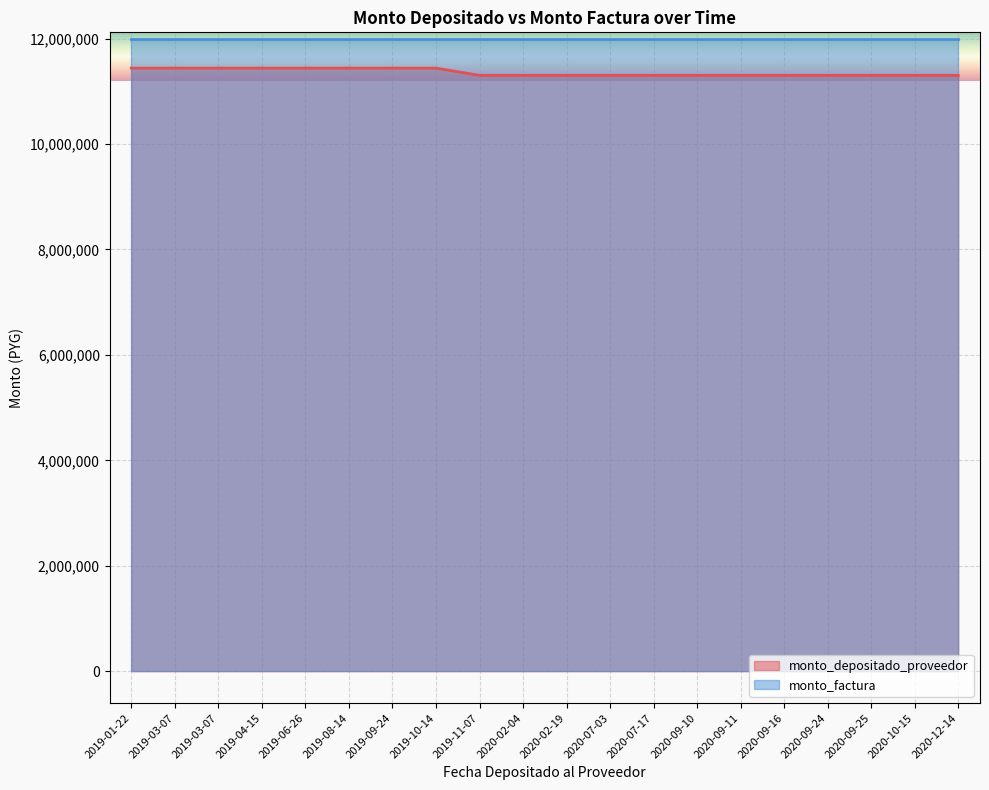

Approximately how many times larger is the value at 2020-07-17 compared to 2020-09-10?

1.0